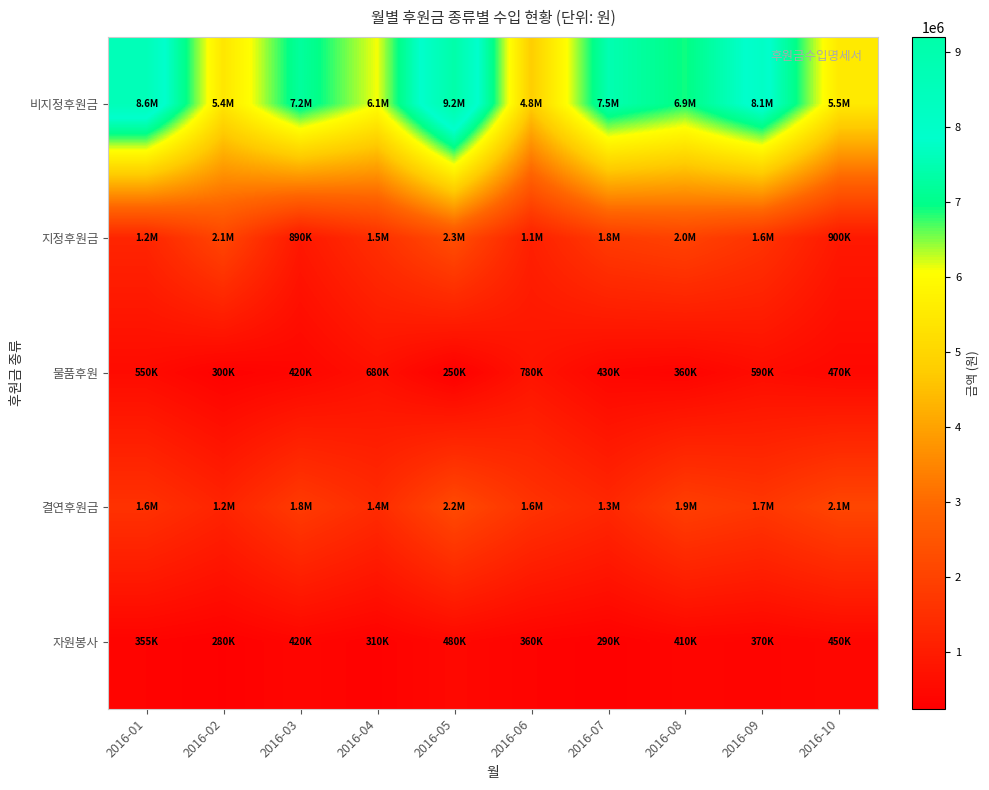

Between 2016-10 and 2016-01, which is larger?

2016-01